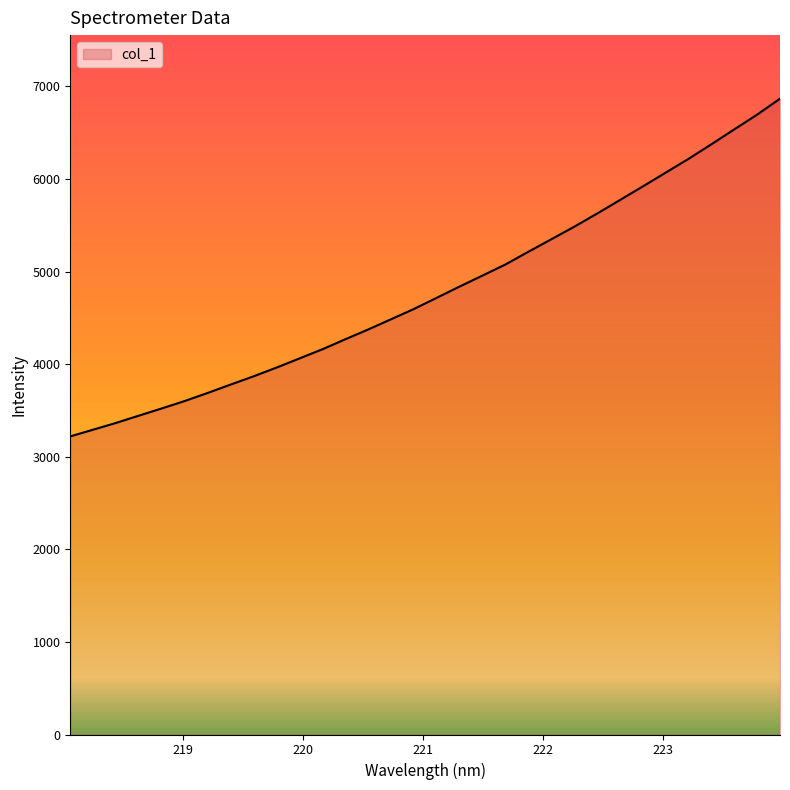

What is the smallest value displayed?

3219.5